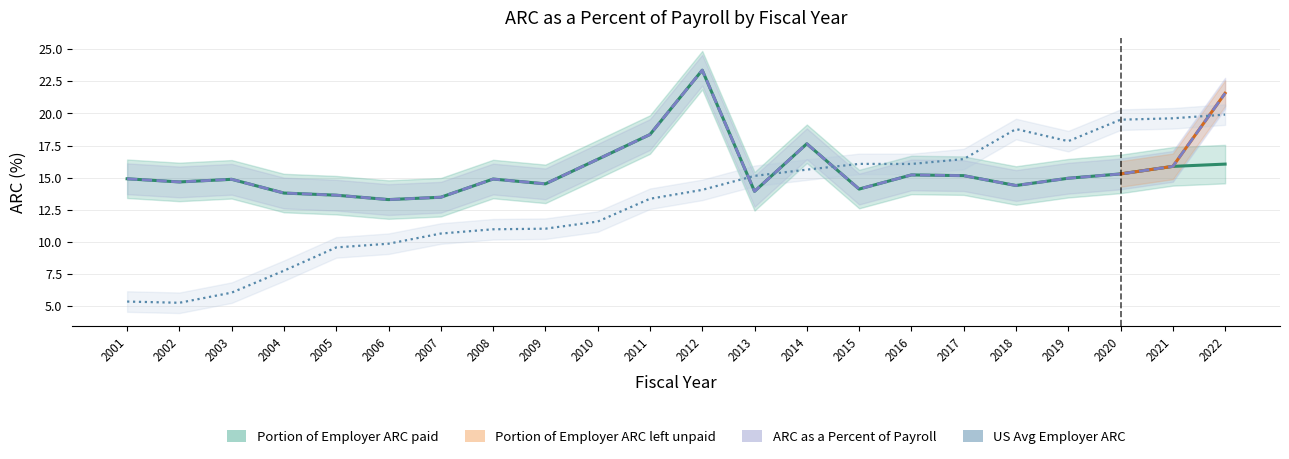

True or false: ARC as a Percent of Payroll has a value of 13.3 at 2006.

True